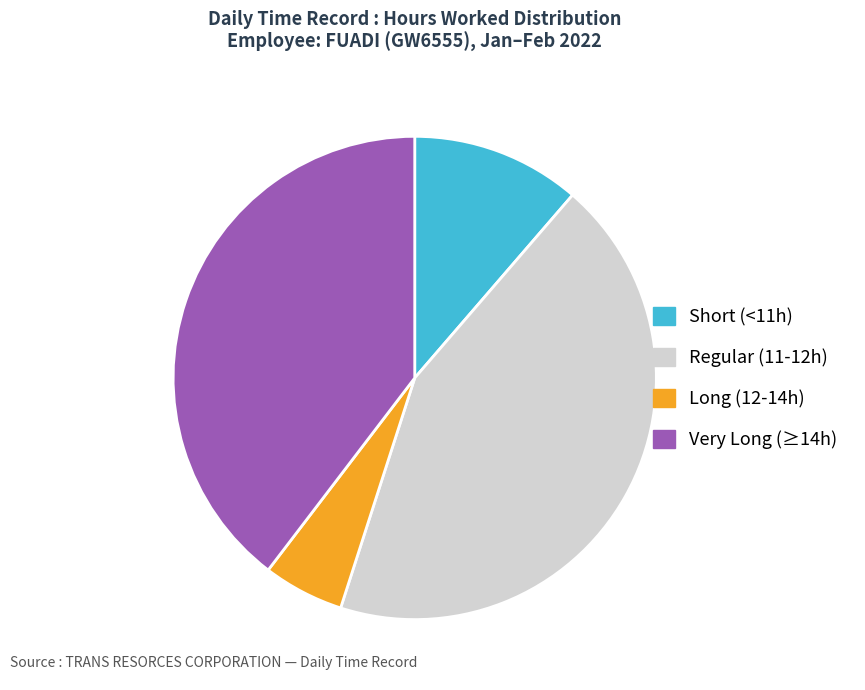

Approximately how many times larger is the value at Regular (11-12h) compared to Long (12-14h)?

8.1